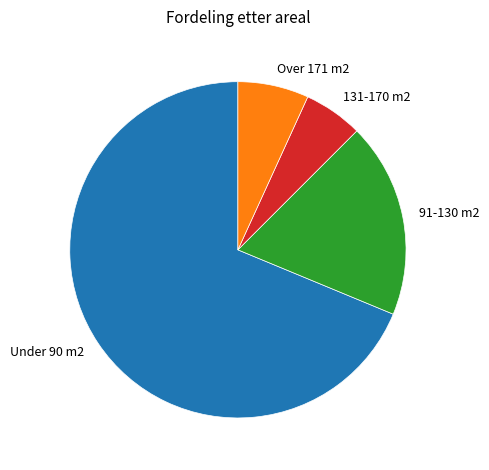

Is it true that Over 171 m2 is 7% of the pie?

True